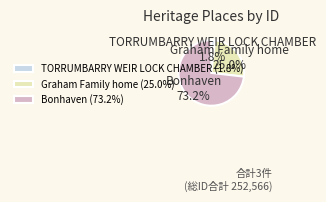

Count the number of slices in the pie.

3